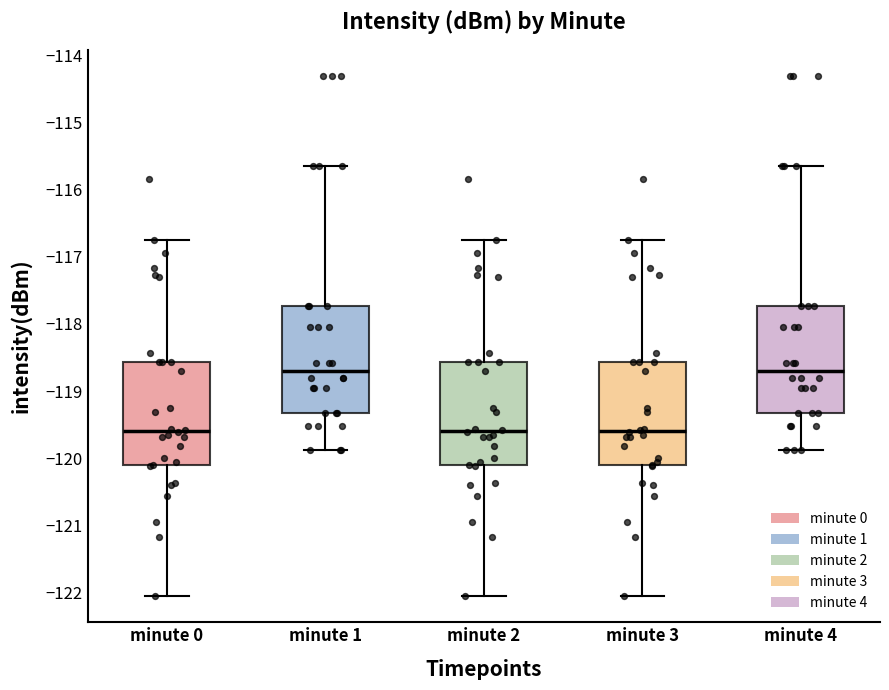

Where does the median line of the box for minute 3 sit on the y-axis? The values are not printed on the chart, so give them approximately, as read against the axis.

-119.6